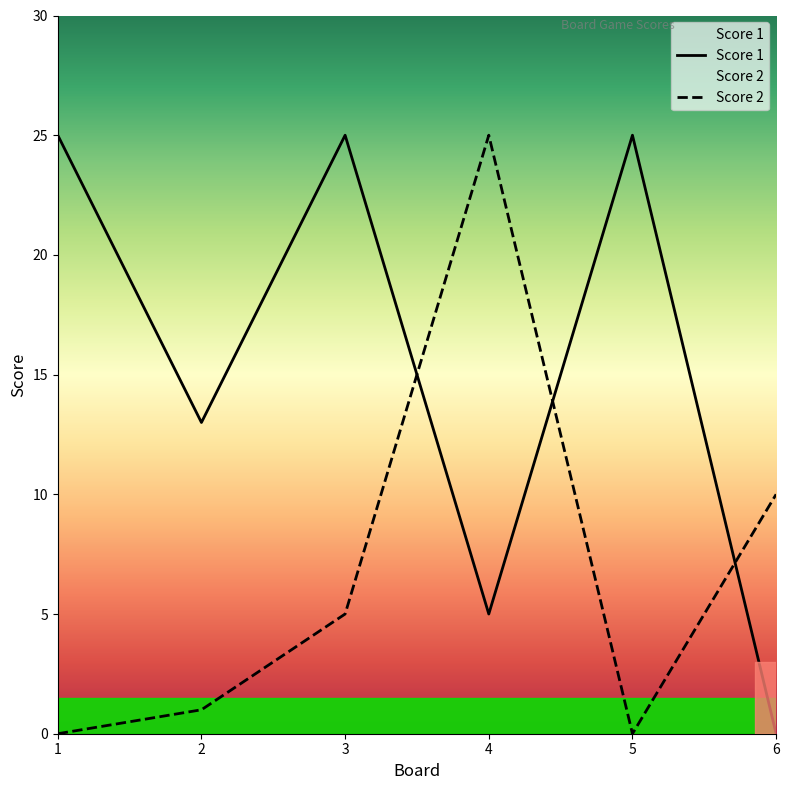

Is the value of Score 1 at 4 greater than the value of Score 2 at 4?

No